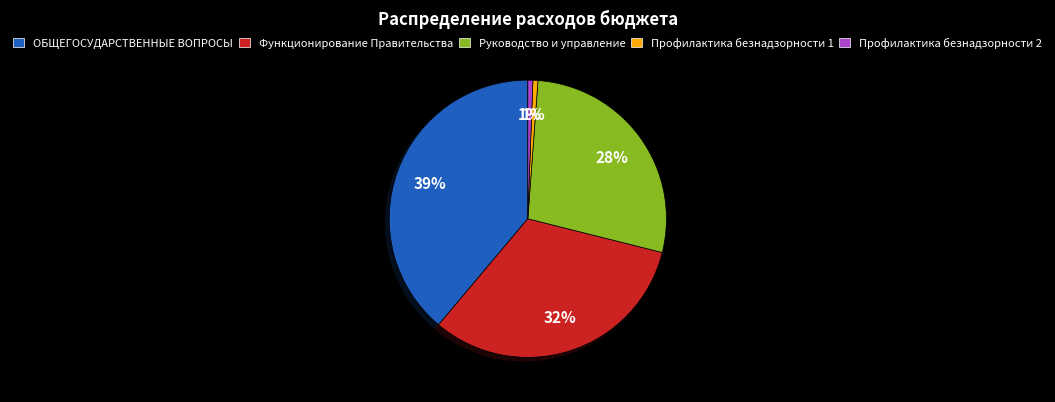

Between Профилактика безнадзорности 1 and ОБЩЕГОСУДАРСТВЕННЫЕ ВОПРОСЫ, which is larger?

ОБЩЕГОСУДАРСТВЕННЫЕ ВОПРОСЫ